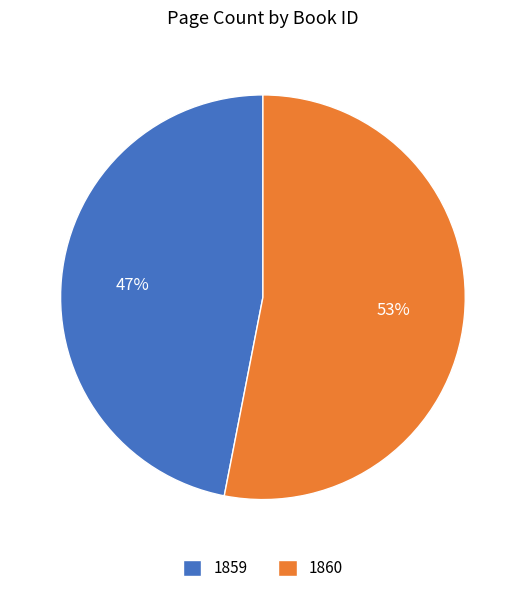

To the nearest percent, what portion does 1859 represent?

47%